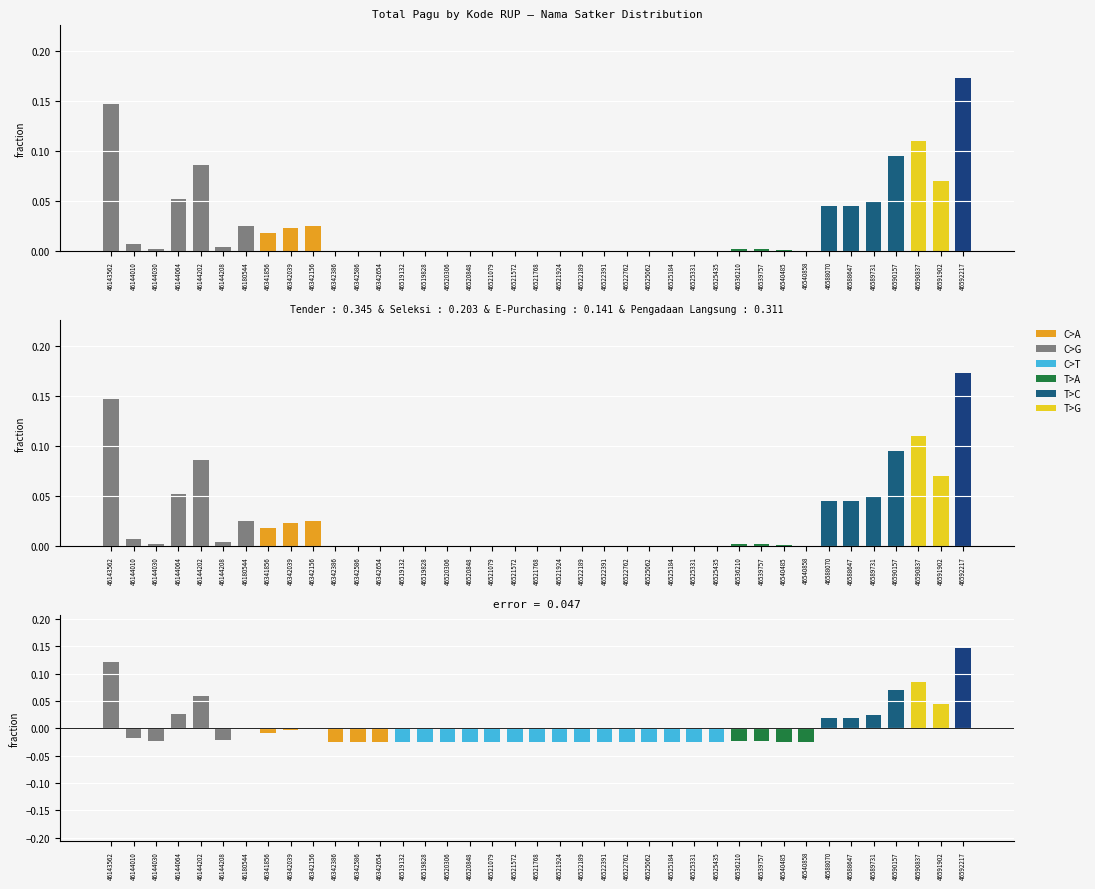

Is the value of Pagu at 46588647 greater than the value of residual at 46144010?

Yes